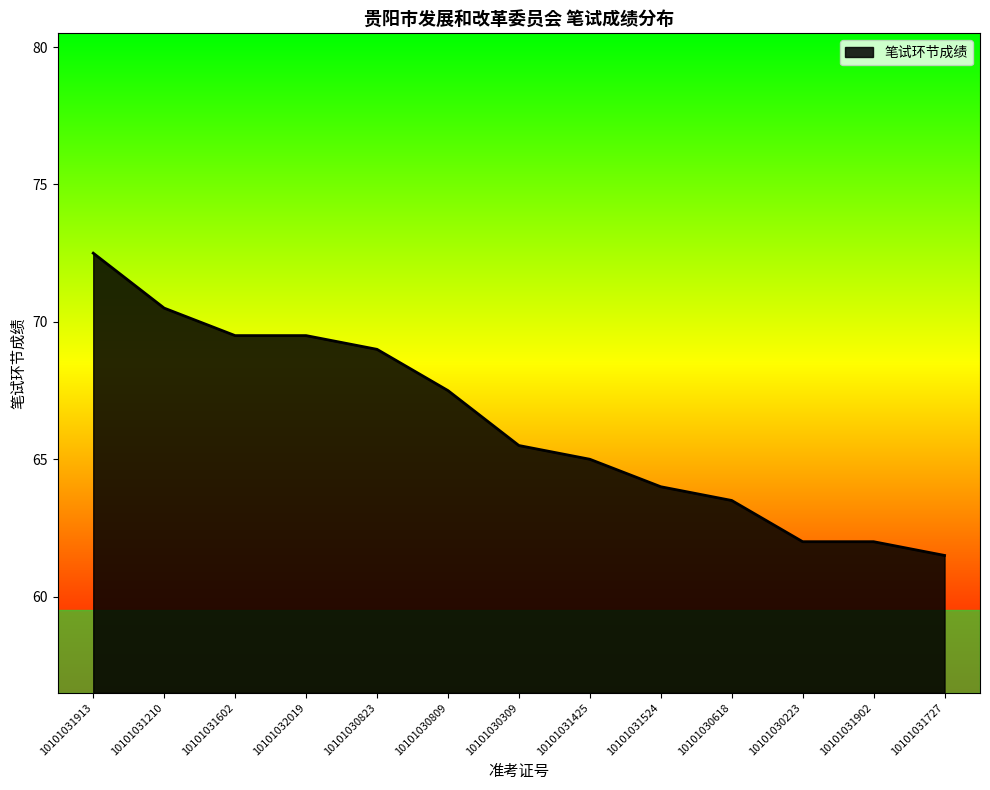

Which label corresponds to the largest value in the chart?

10101031913